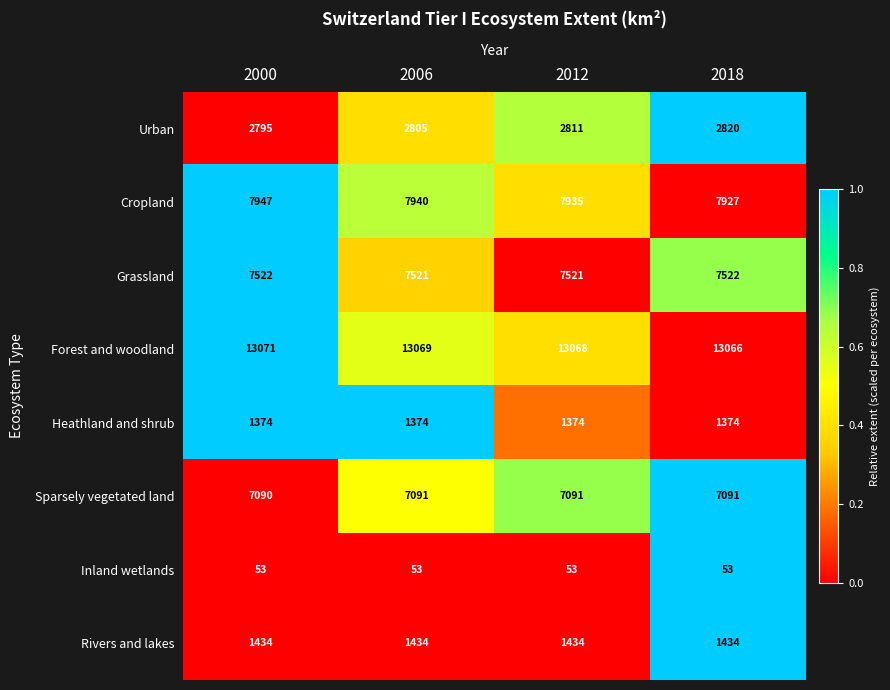

Which label corresponds to the largest value in the chart?

2000